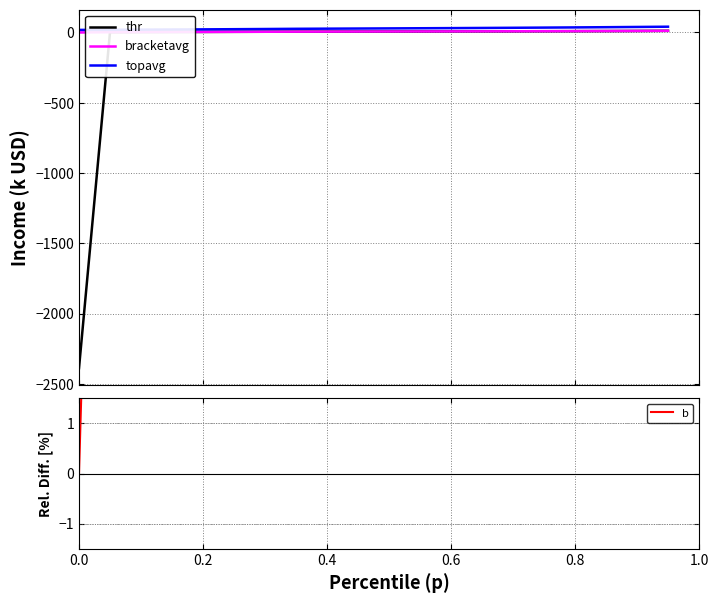

What is the average value of the thr series?

-113.8